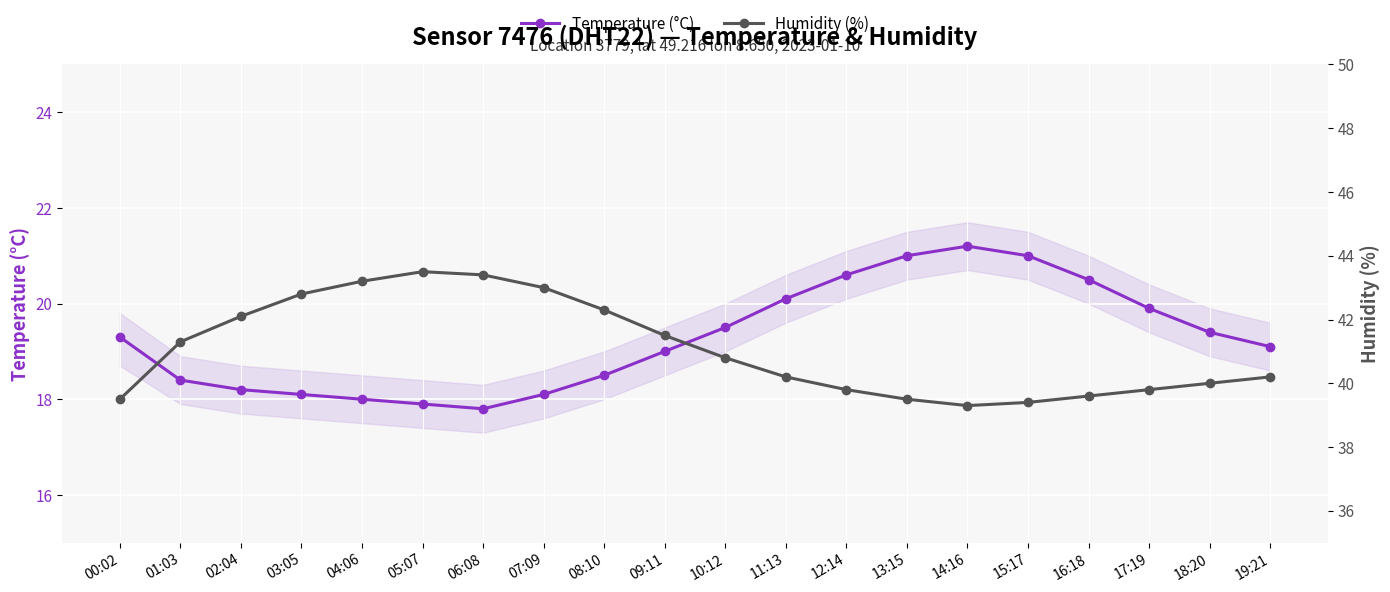

What is the spread (max minus min) of values at 19:21?

21.1